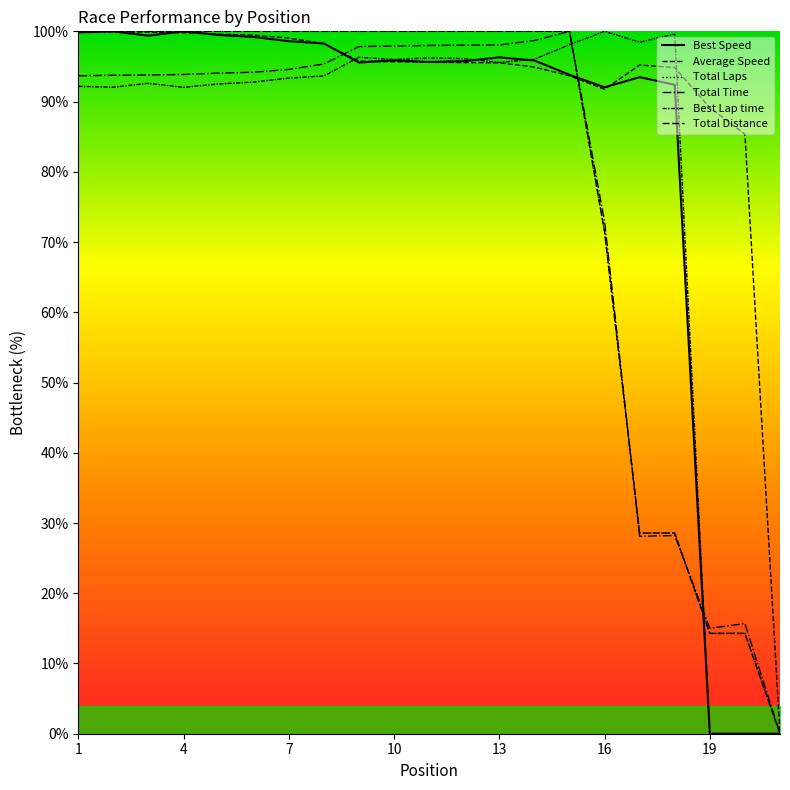

What are all the series names shown in the legend?

Best Speed, Average Speed, Total Laps, Total Time, Best Lap time, Total Distance